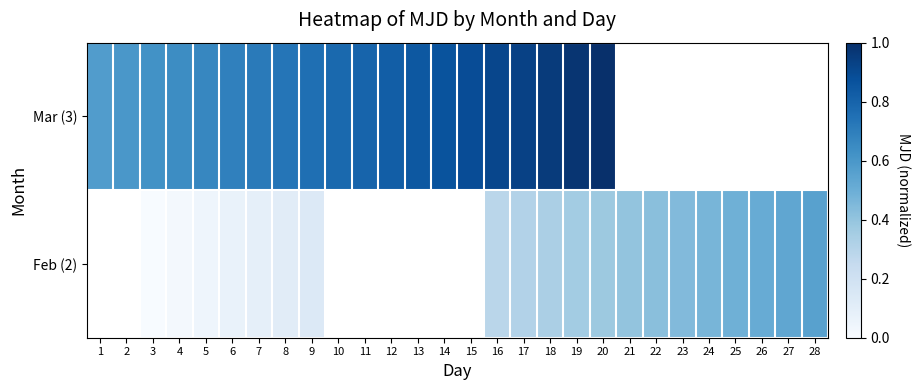

List the series in order of their peak value, lowest first.

Feb (2), Mar (3)